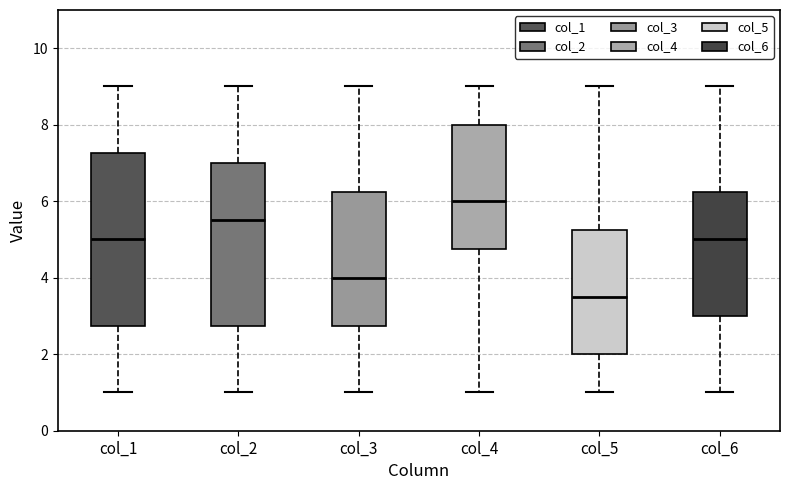

Which box's median line is the lowest?

col_5